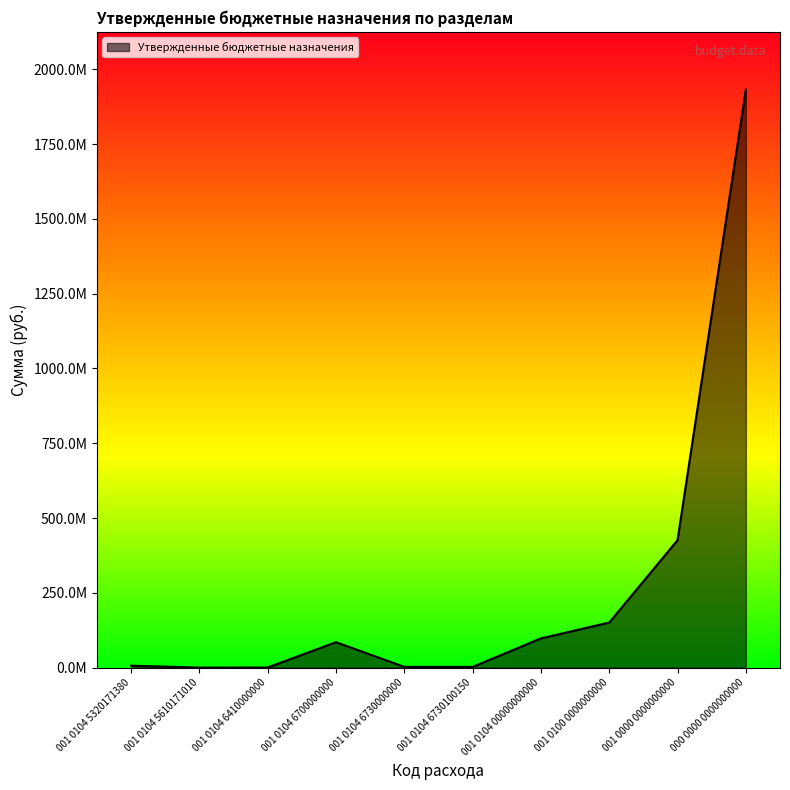

What is the sum of all values?

2703185456.2